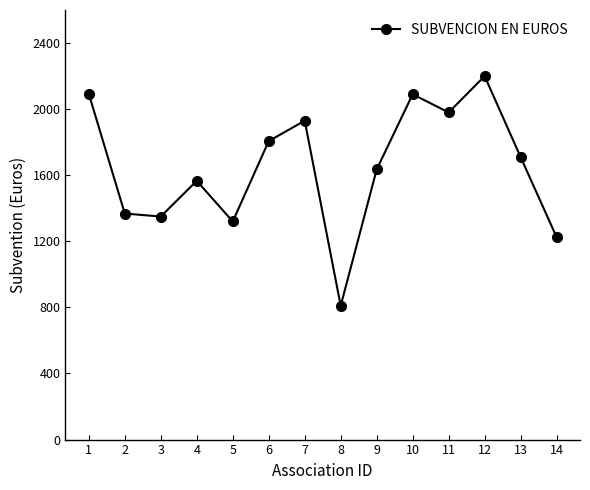

Where is the first local maximum?

4